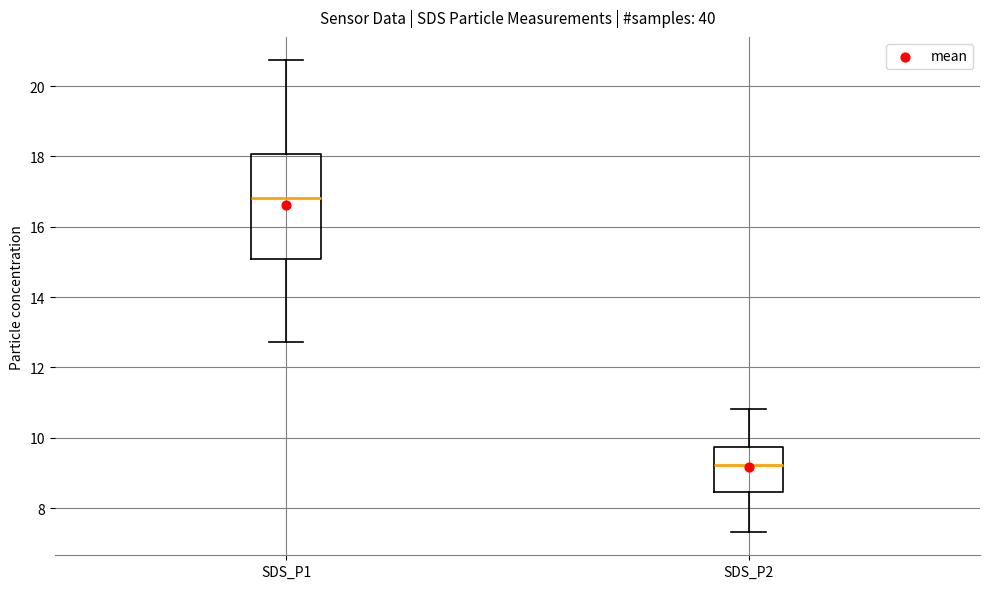

Reading left to right, read every box against the y-axis: the position of its median line, the range the box covers, and the ends of its whiskers. The values are not printed on the chart, so give them approximately, as read against the axis.

SDS_P1: median 16.8, box 15.0 to 18.0, whiskers 12.8 to 20.8
SDS_P2: median 9.2, box 8.4 to 9.8, whiskers 7.4 to 10.8